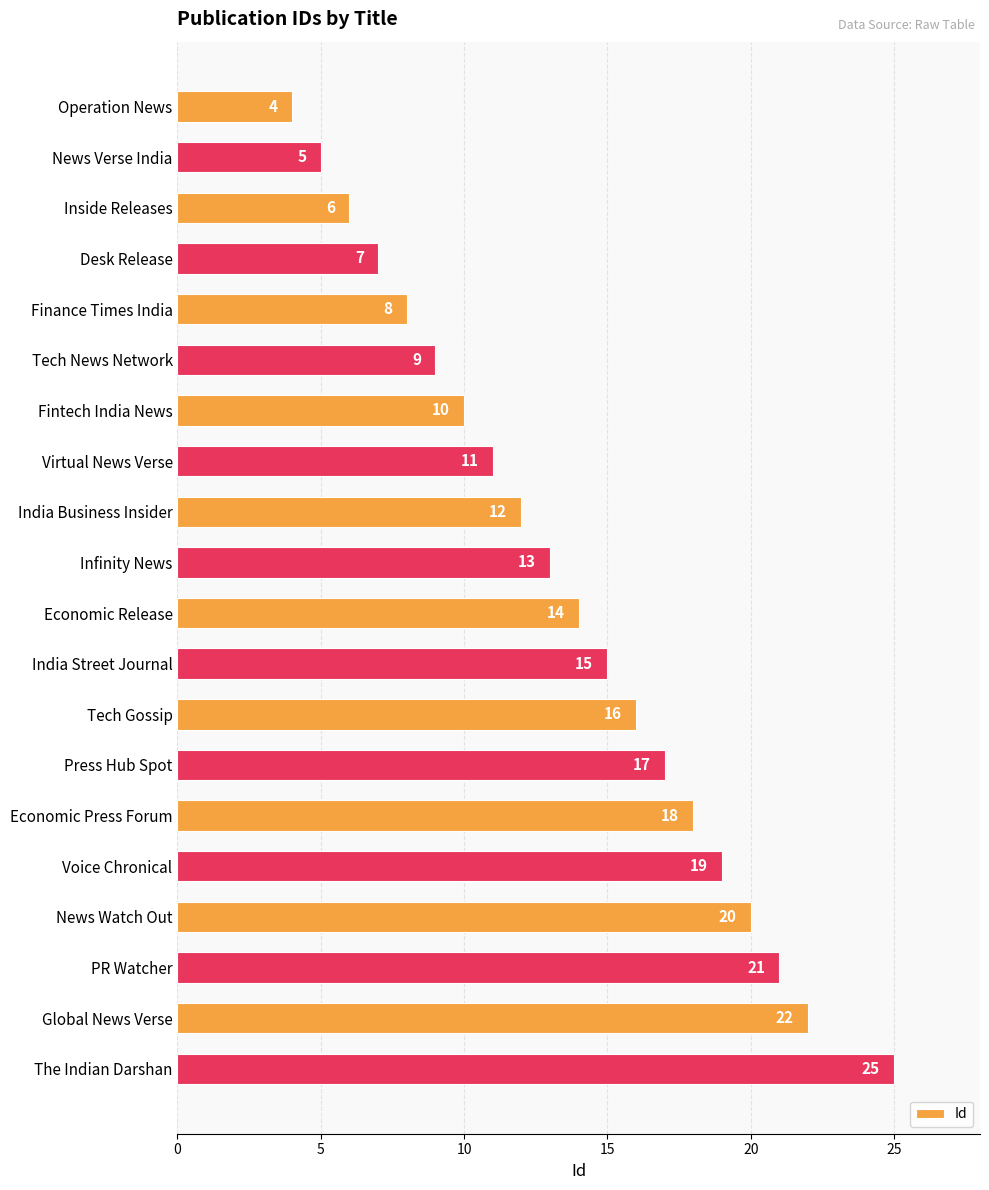

Where is the data nearest to the value 14?

Economic Release